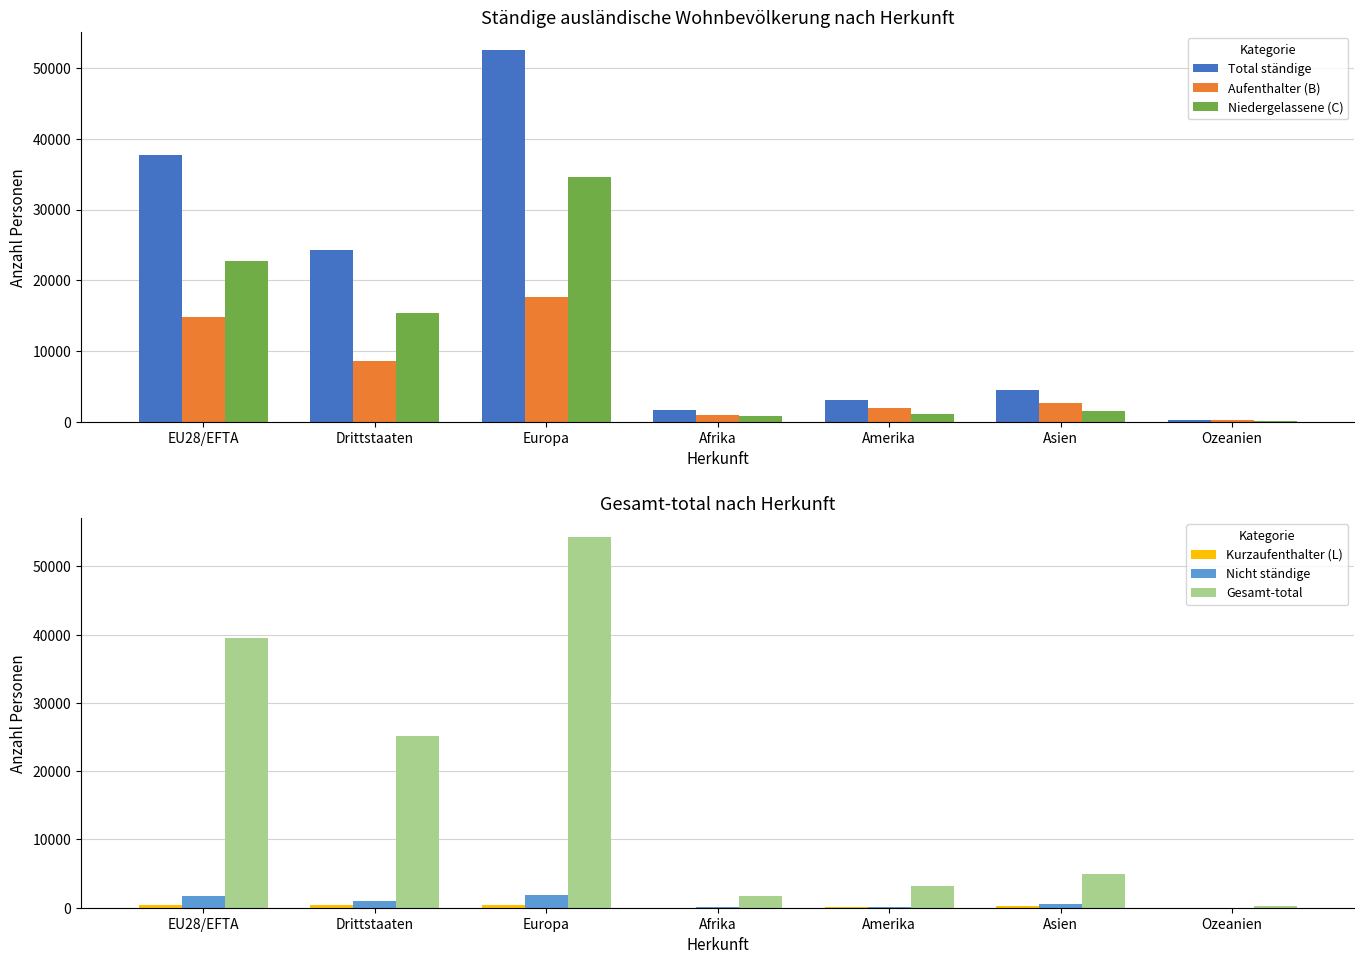

How many values in the Nicht ständige series are below 561?

3